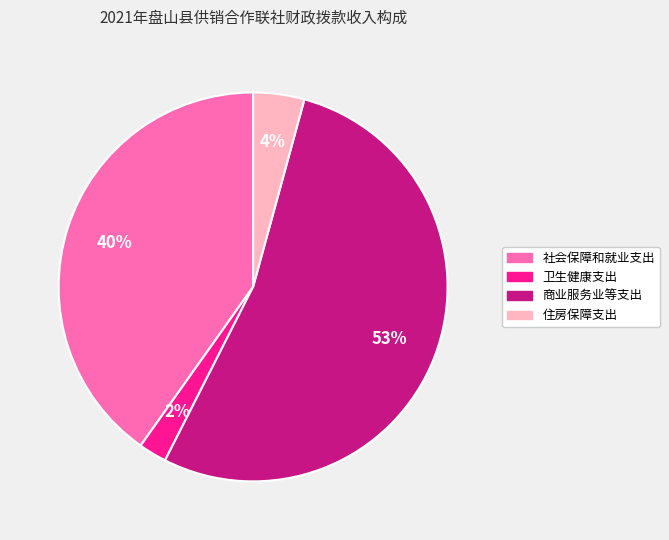

Rank the categories by value from highest to lowest.

商业服务业等支出, 社会保障和就业支出, 住房保障支出, 卫生健康支出